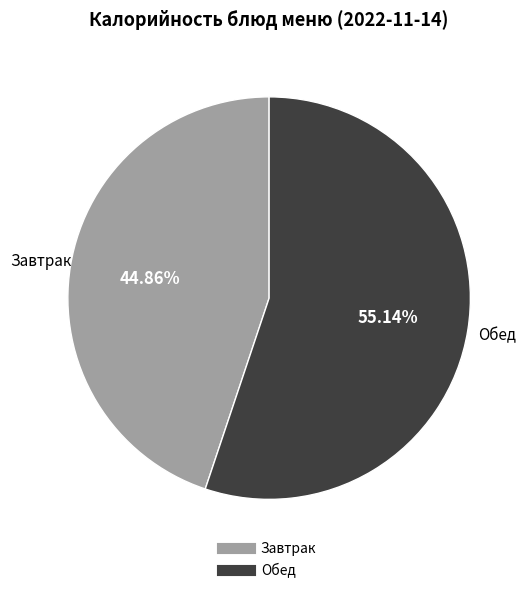

Does any single category account for the majority?

Yes